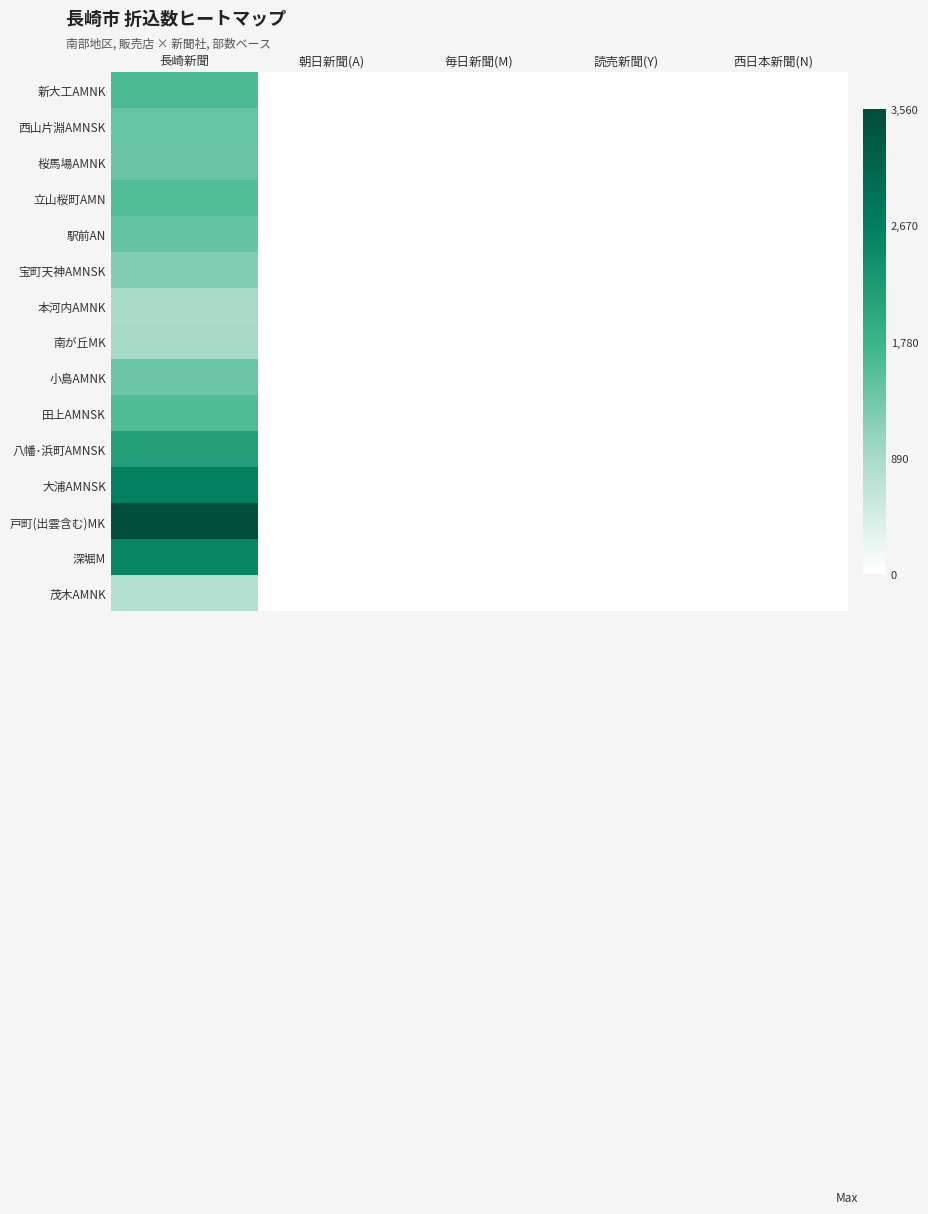

Which category has the highest value across all series?

長崎新聞